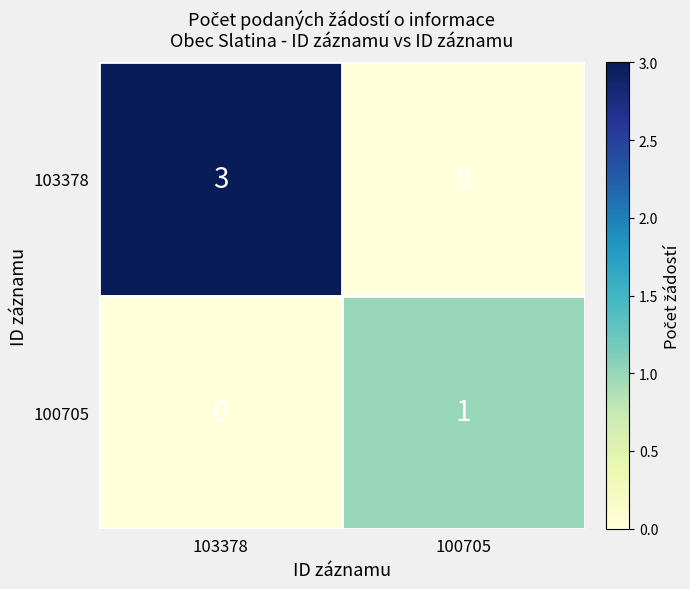

Reading left to right, list all the values displayed in this chart.

103378: 3	0
100705: 0	1